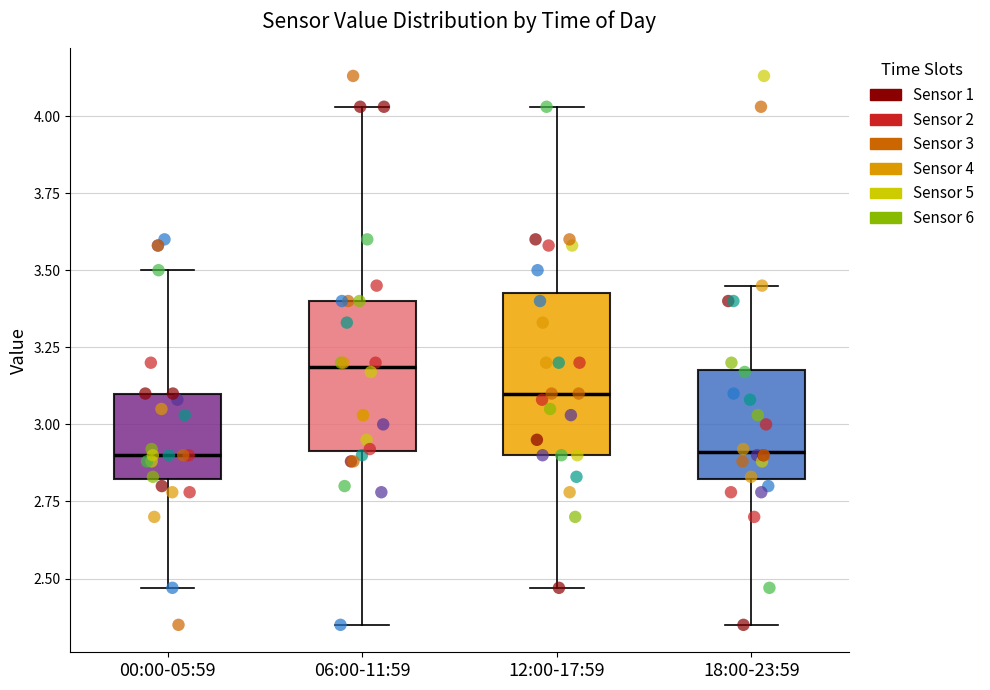

Reading left to right, read every box against the y-axis: the position of its median line, the range the box covers, and the ends of its whiskers. The values are not printed on the chart, so give them approximately, as read against the axis.

00:00-05:59: median 2.90, box 2.80 to 3.10, whiskers 2.45 to 3.50
06:00-11:59: median 3.20, box 2.90 to 3.40, whiskers 2.35 to 4.05
12:00-17:59: median 3.10, box 2.90 to 3.45, whiskers 2.45 to 4.05
18:00-23:59: median 2.90, box 2.80 to 3.20, whiskers 2.35 to 3.45